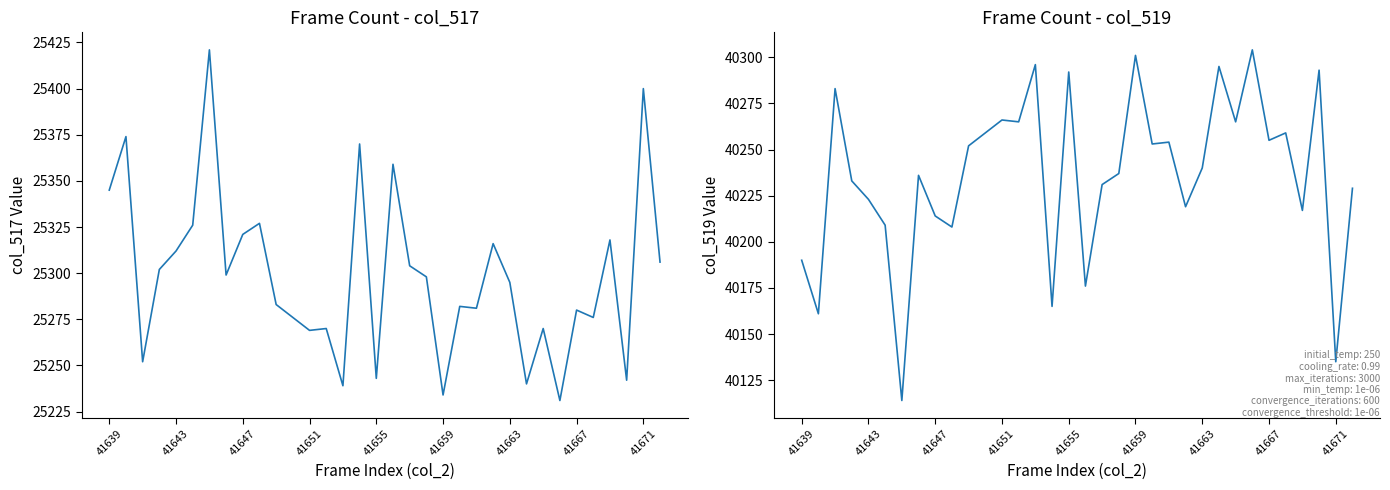

True or false: col_517 and col_519 intersect in this chart.

False